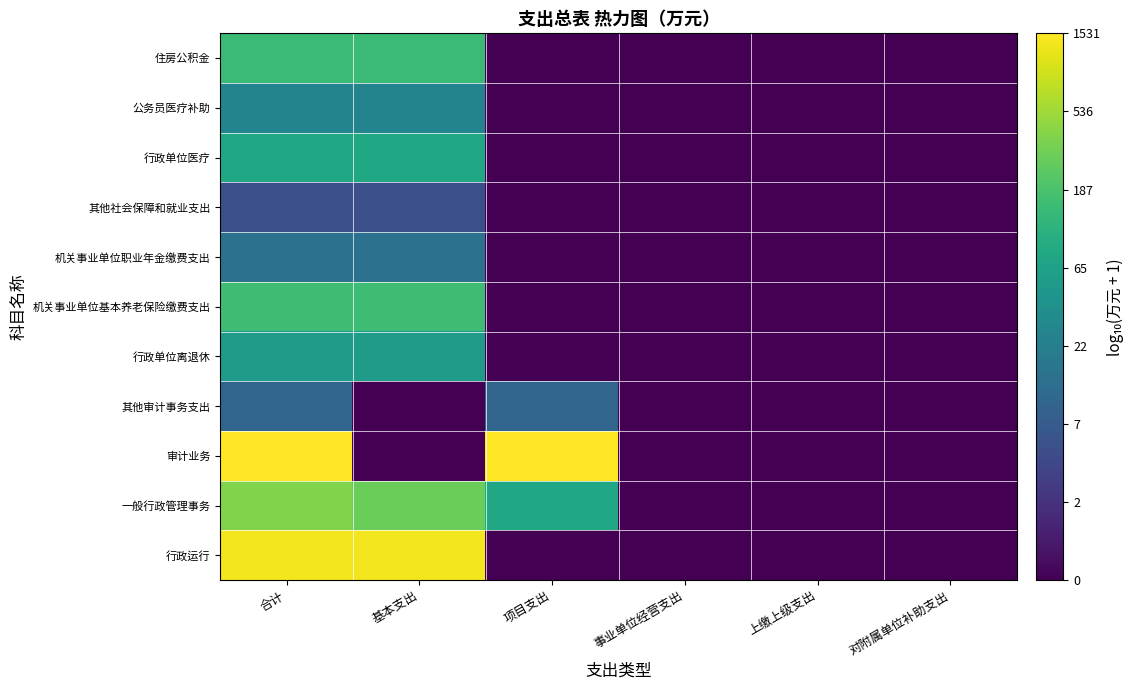

At which category is the sum across all series the highest?

合计